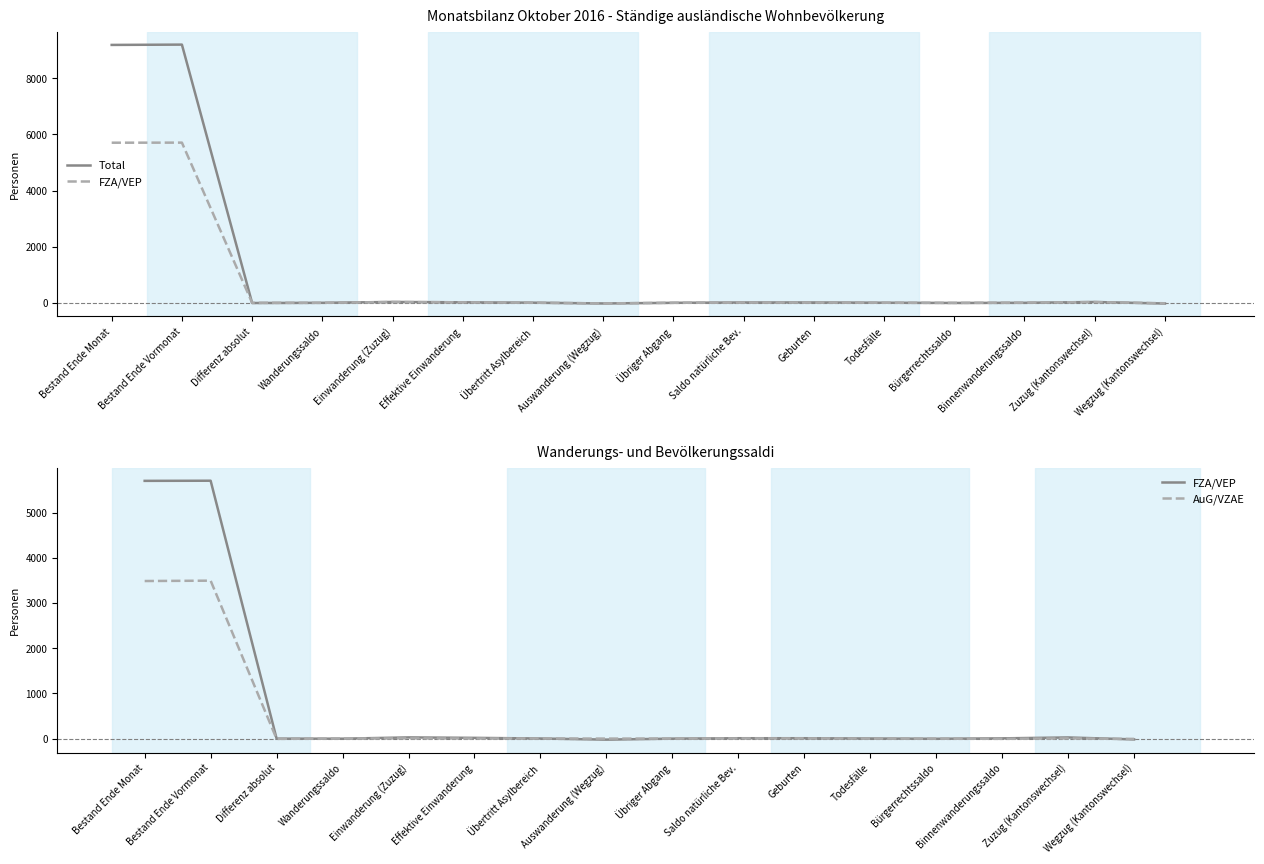

True or false: AuG/VZAE has more than 0 points higher than both neighbors.

True